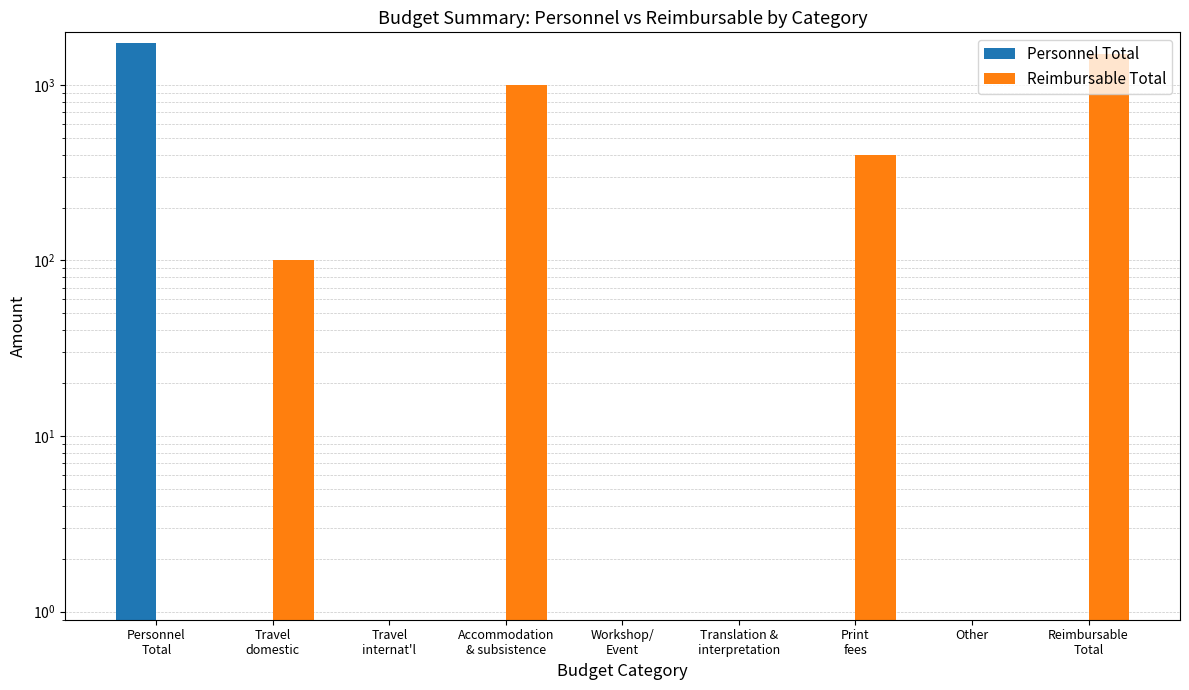

How many distinct data groups are displayed?

2